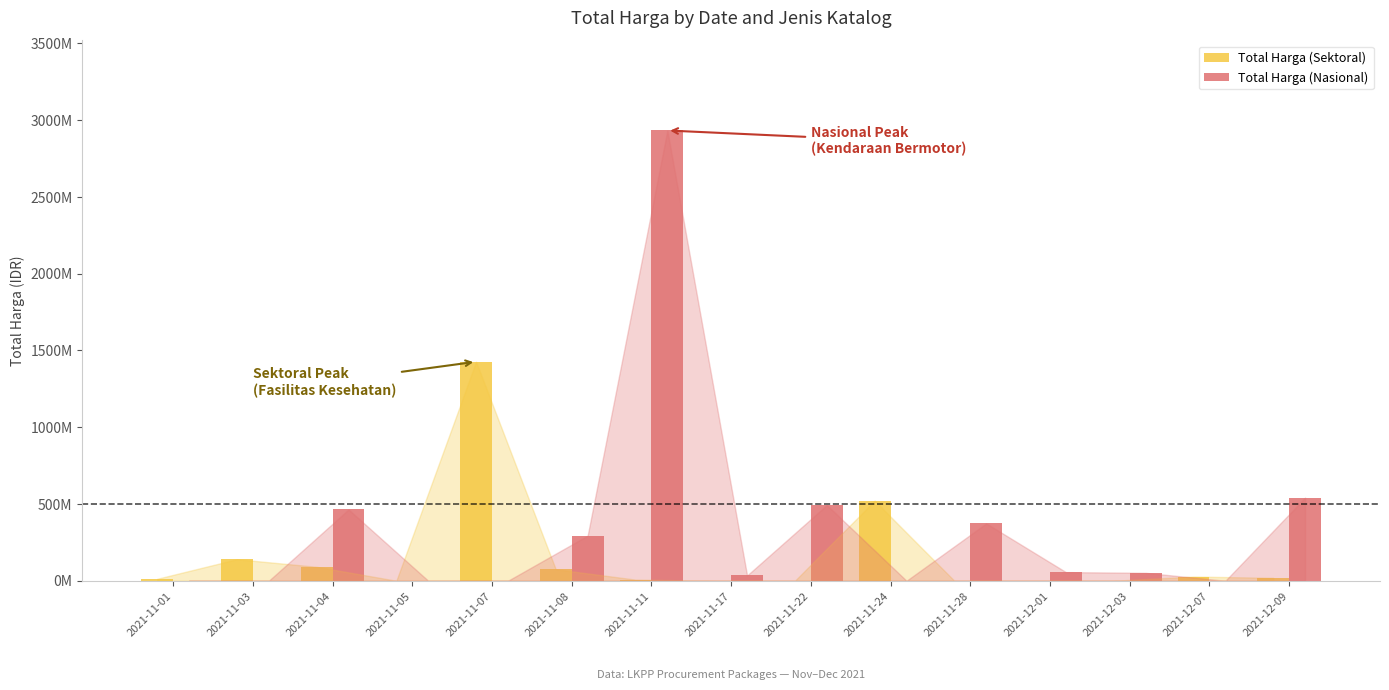

List the series in order of their peak value, highest first.

Total Harga (Nasional), Total Harga (Sektoral)